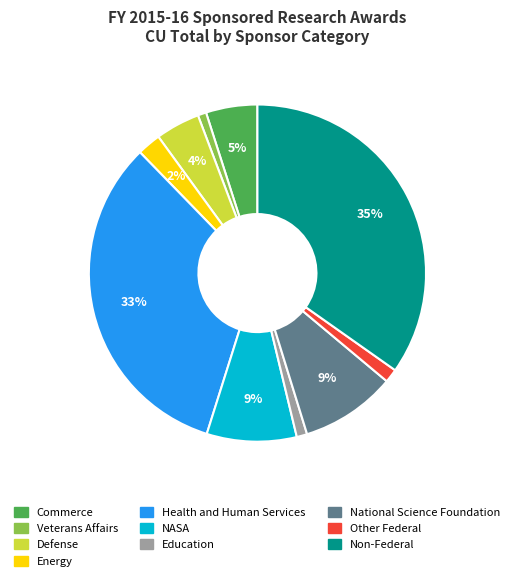

Does NASA represent more than half of the total?

No